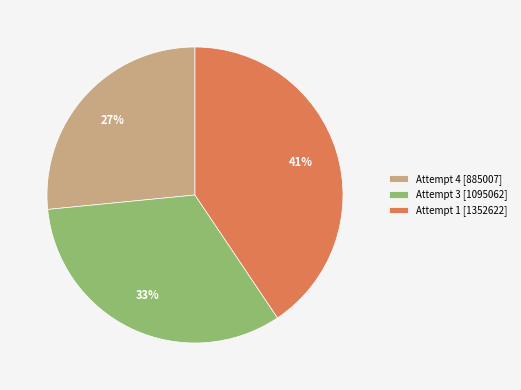

The Attempt 4 slice represents 32% of the pie. True or false?

False